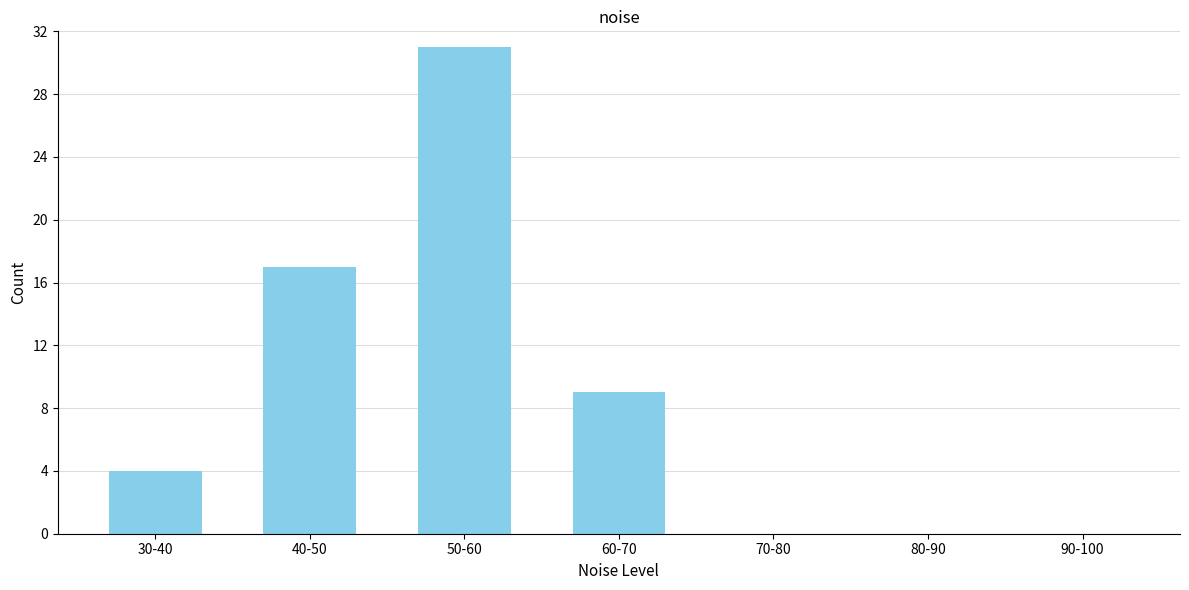

Reading left to right, transcribe all the data shown in this chart.

30-40=4	40-50=17	50-60=31	60-70=9	70-80=0	80-90=0	90-100=0